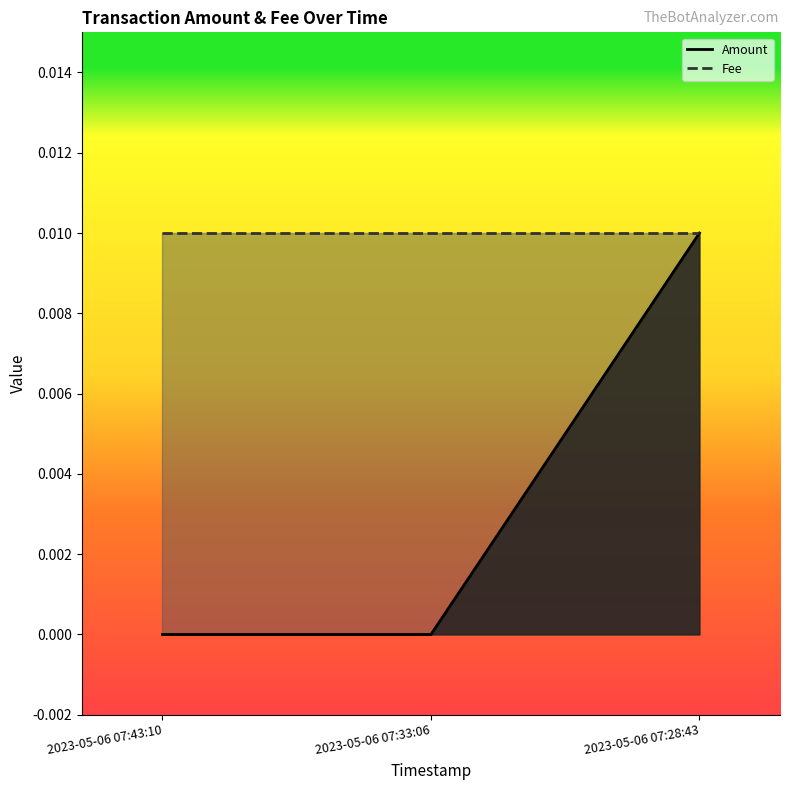

Which label corresponds to the largest value in the chart?

2023-05-06 07:28:43